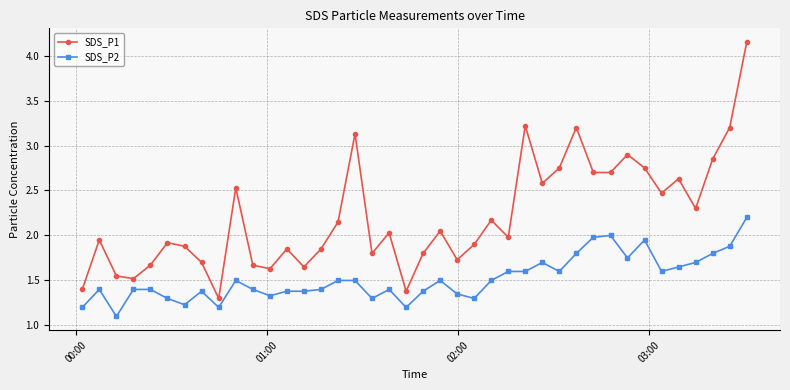

What is the minimum value shown in the chart?

1.1